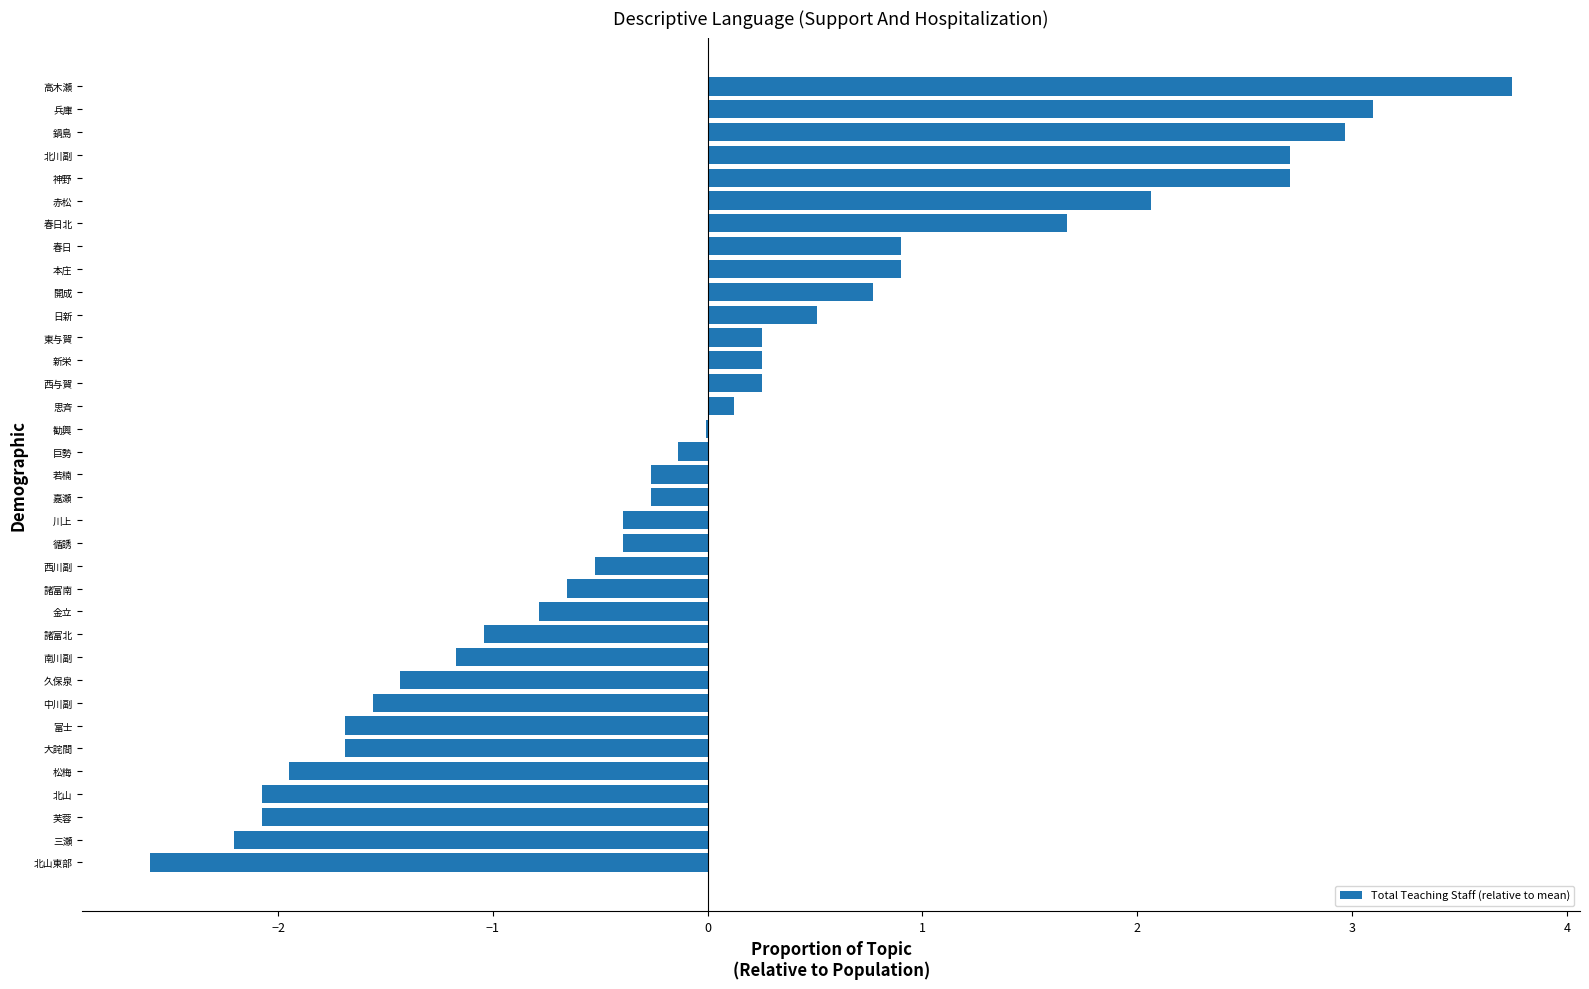

What is the change in value from 芙蓉 to 嘉瀬?

+1.8